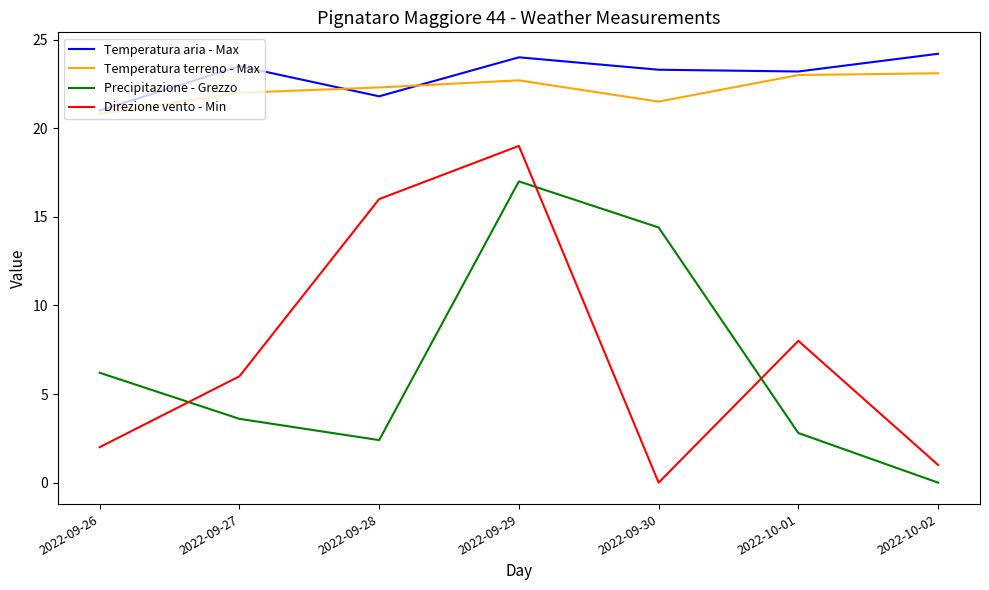

What are all the series names shown in the legend?

Temperatura aria - Max, Temperatura terreno - Max, Precipitazione - Grezzo, Direzione vento - Min